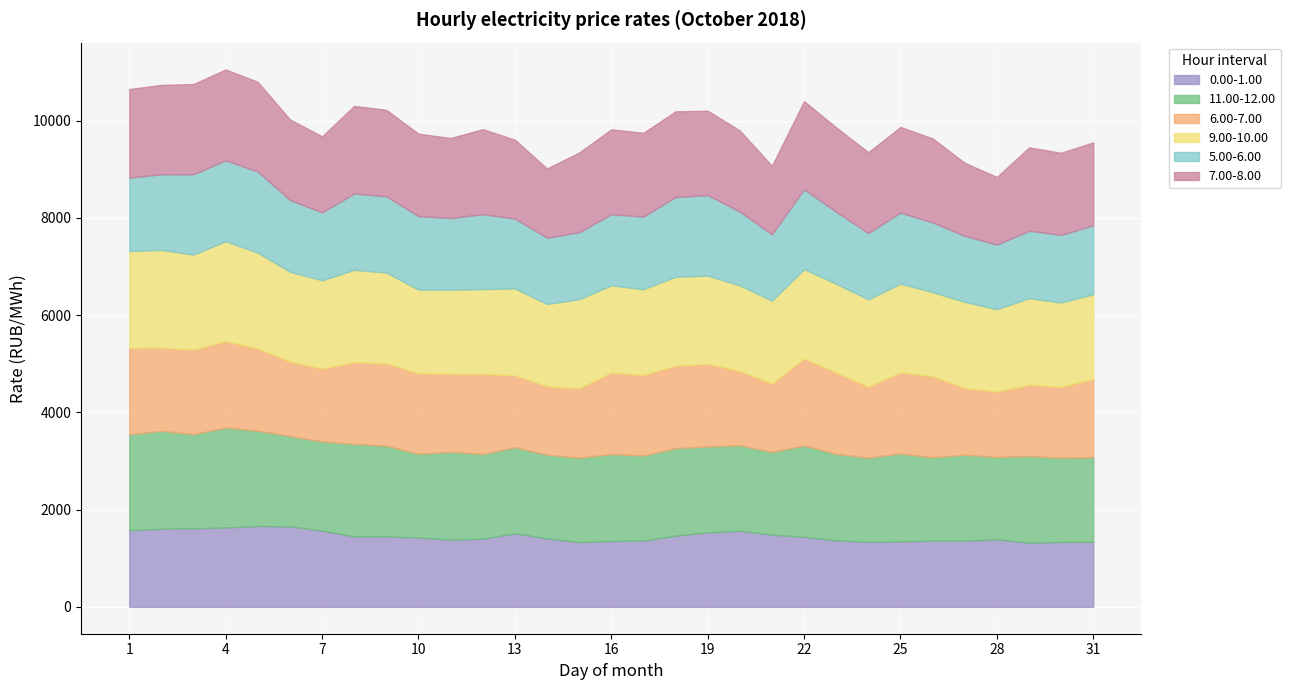

Which series has the largest total across all categories?

9.00-10.00